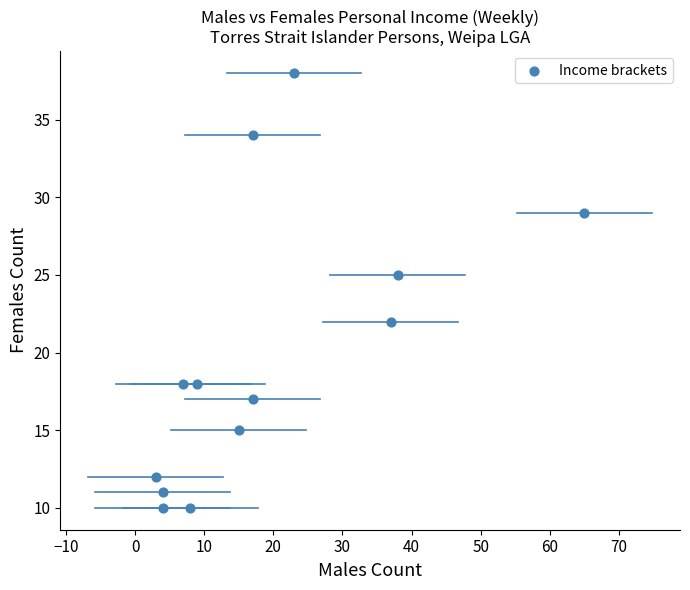

What Y value in the scatter plot is closest to 24?

25